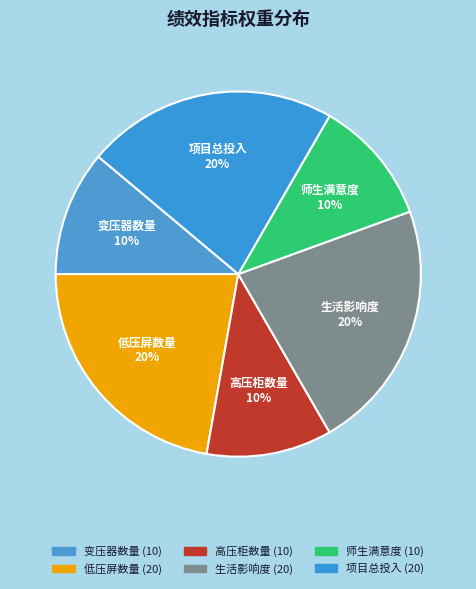

True or false: 师生满意度 (10) accounts for 5% of the total.

False